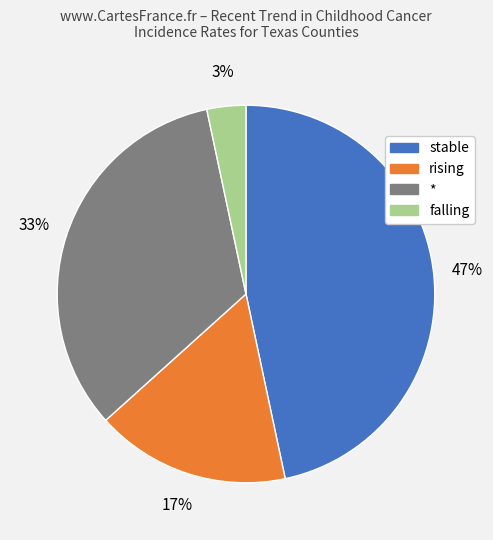

To the nearest percent, what is the average slice percentage?

25%